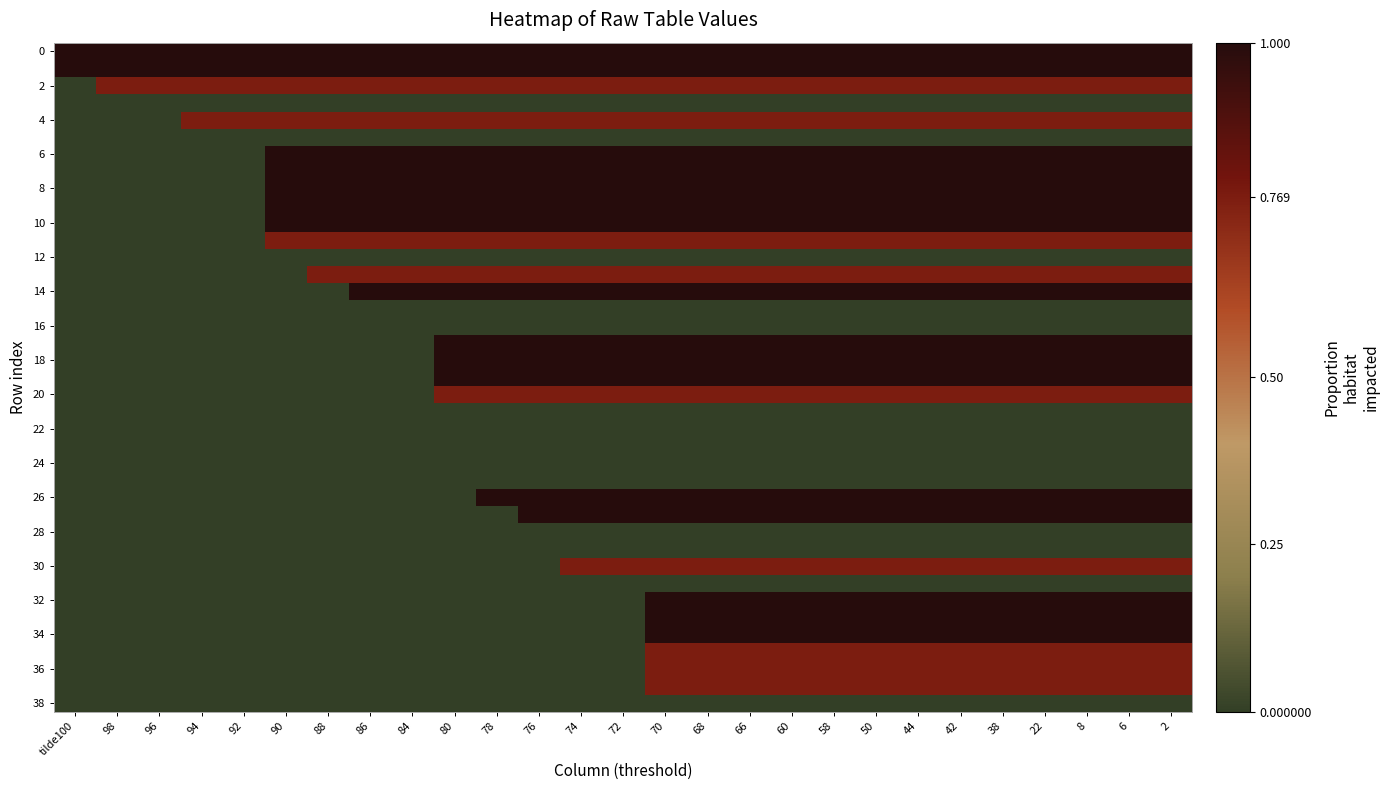

At how many categories does at least one series exceed 0?

27